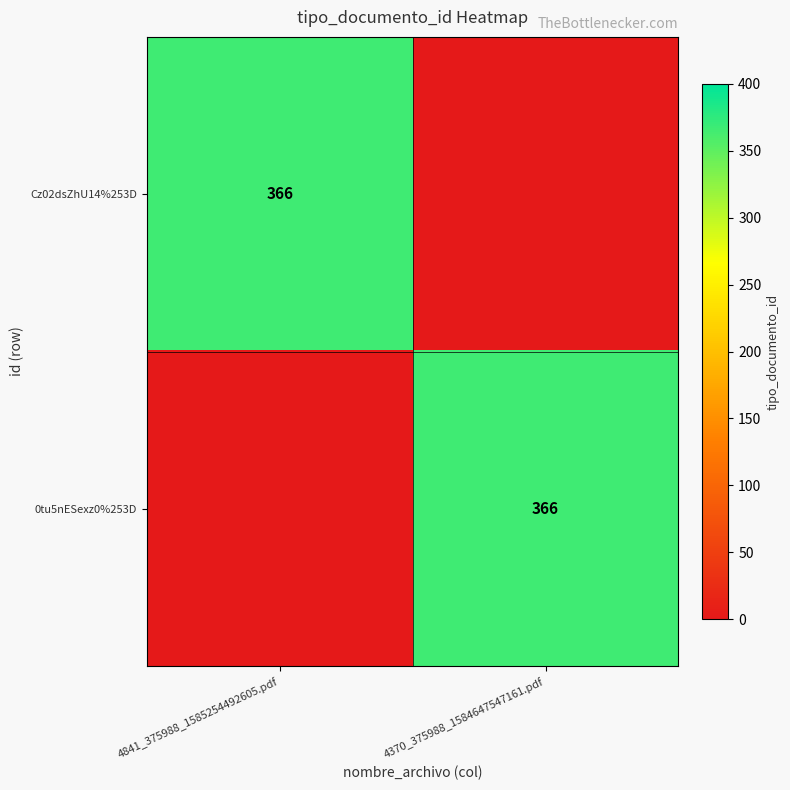

At how many categories does at least one series exceed 173?

2